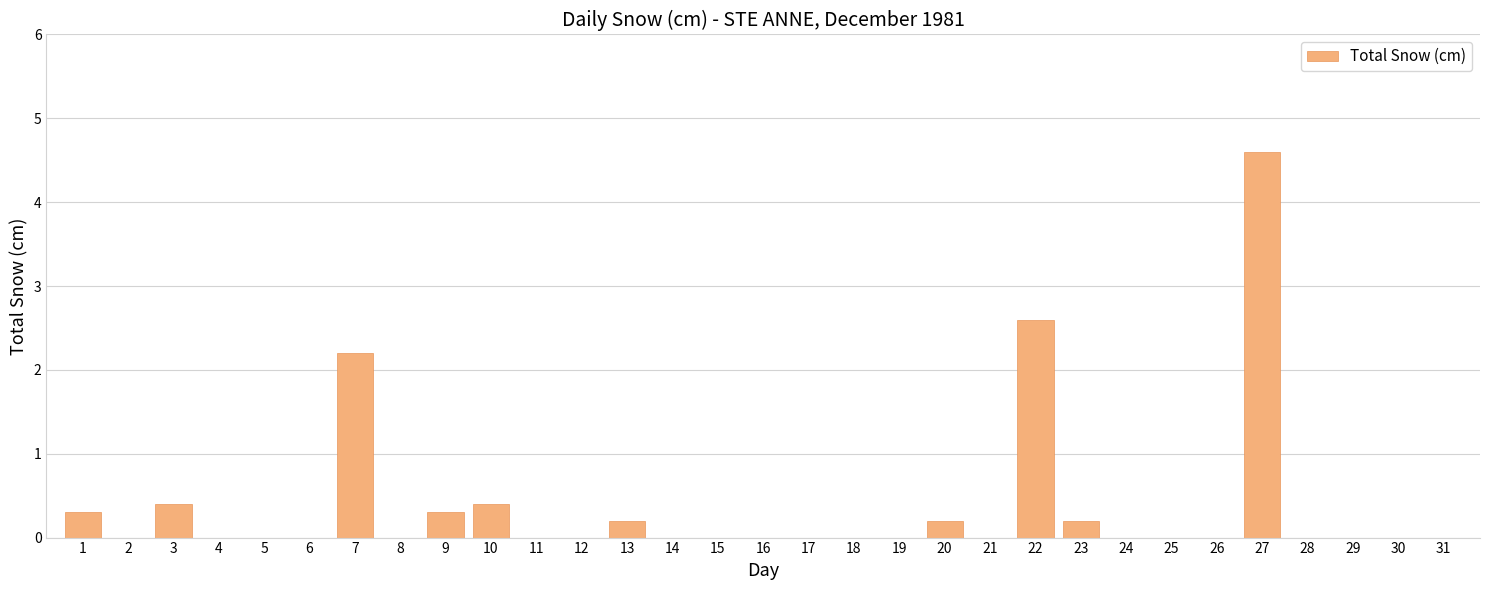

What value does the data have at 3?

0.4